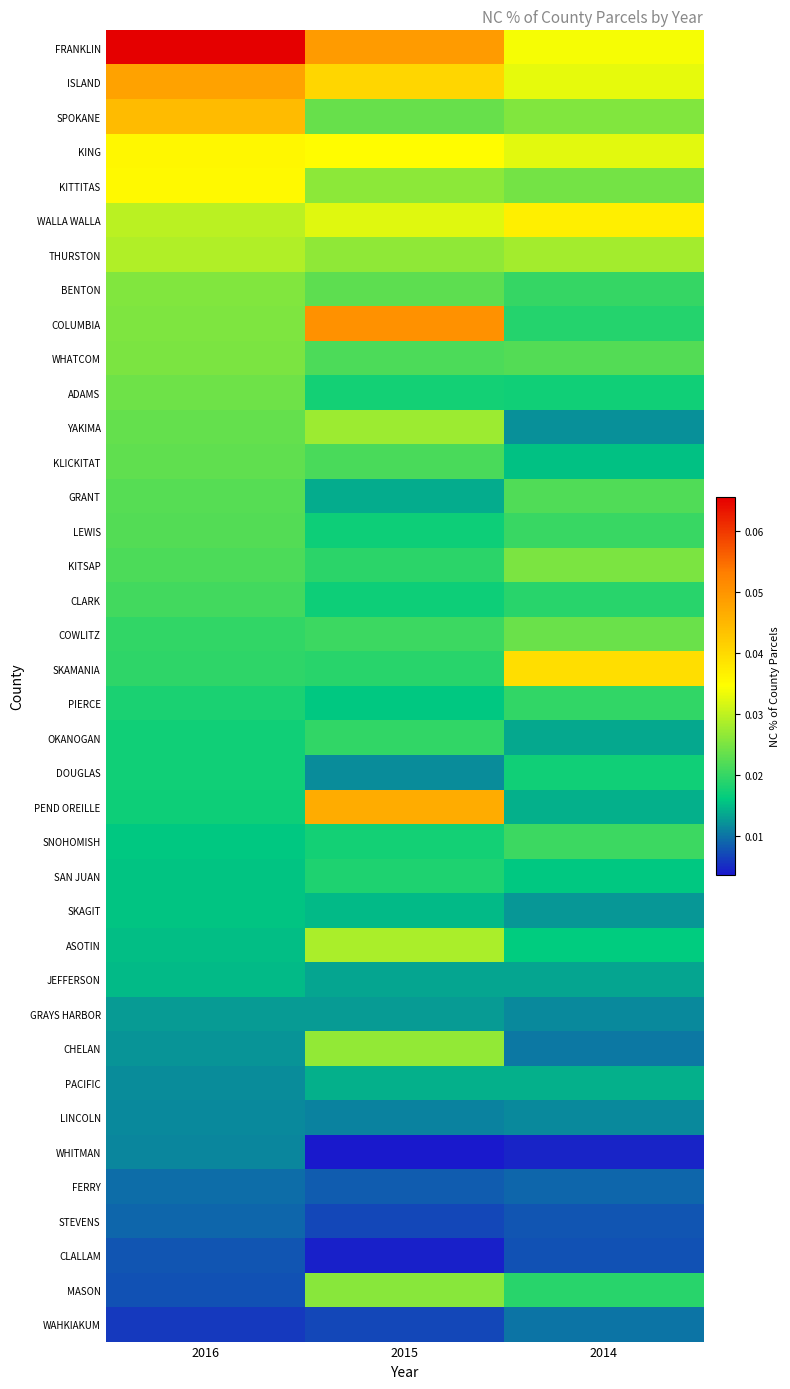

At how many categories does at least one series exceed 0?

3